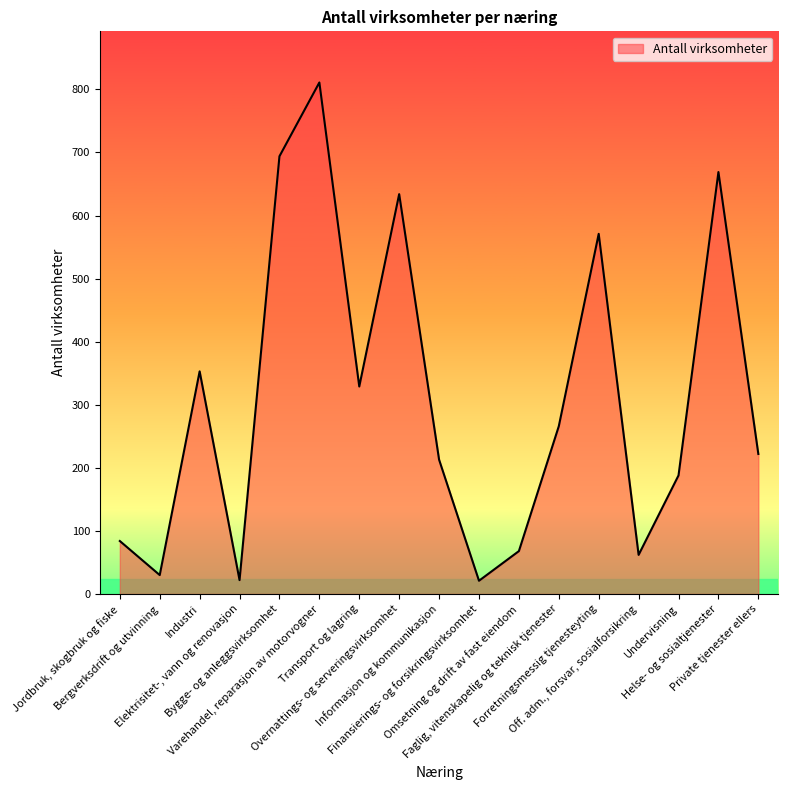

What is the maximum value shown in the chart?

811